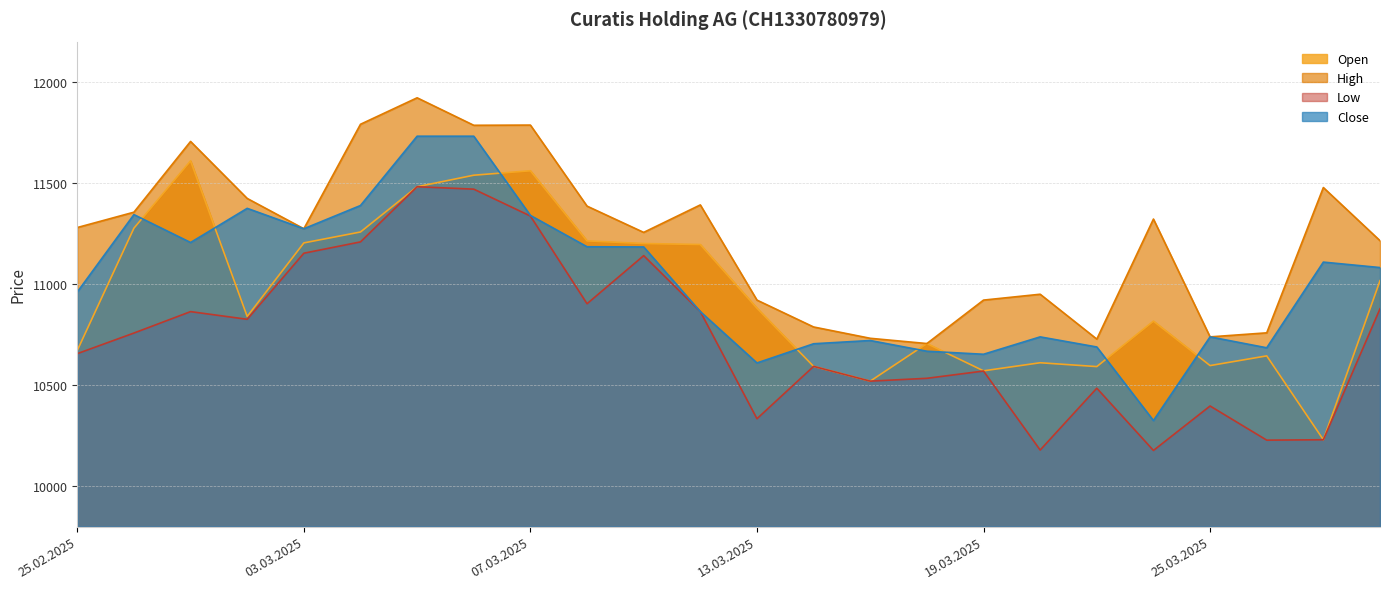

At which category is the sum across all series the highest?

05.03.2025